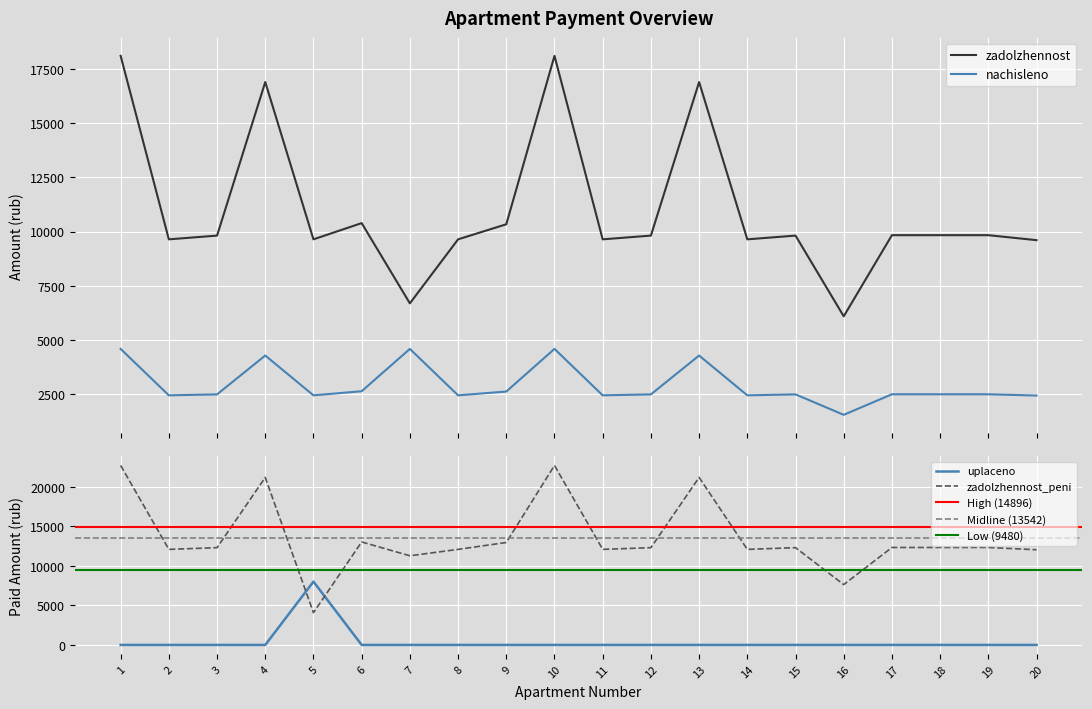

What is the value of the zadolzhennost_peni point at the 3rd from the left?

12294.7